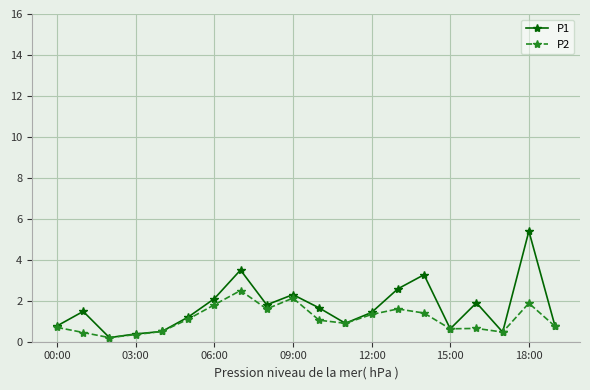

Which series has the largest total across all categories?

P1